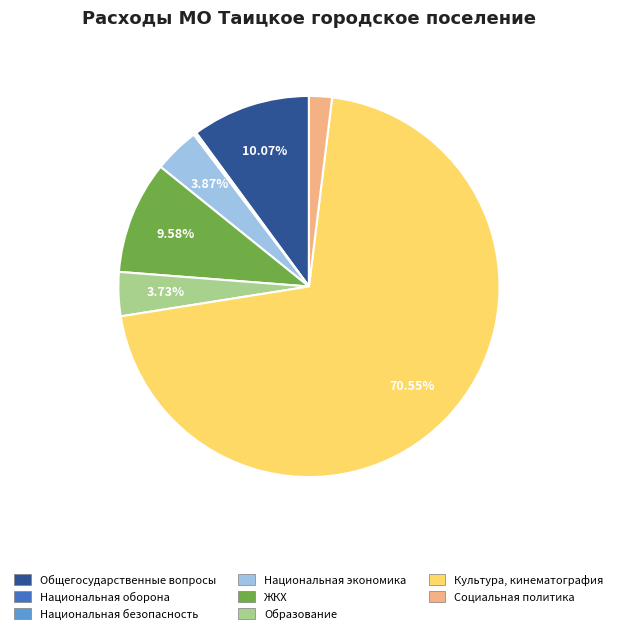

Does any single category account for the majority?

Yes